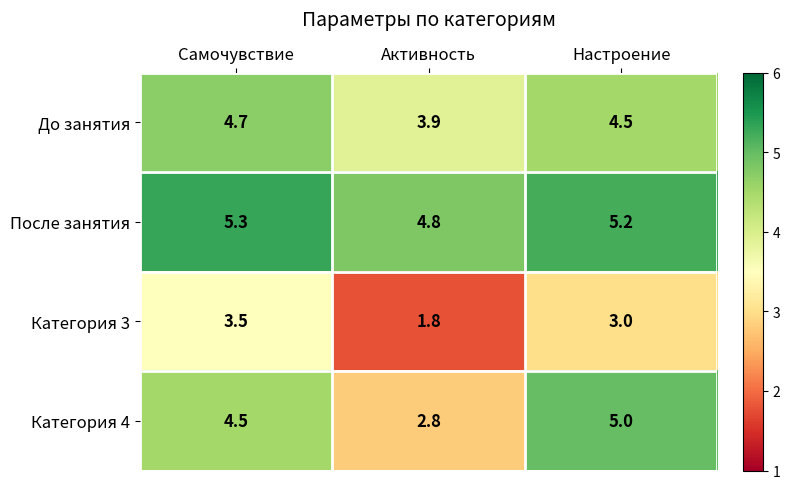

How many series are shown in this chart?

4